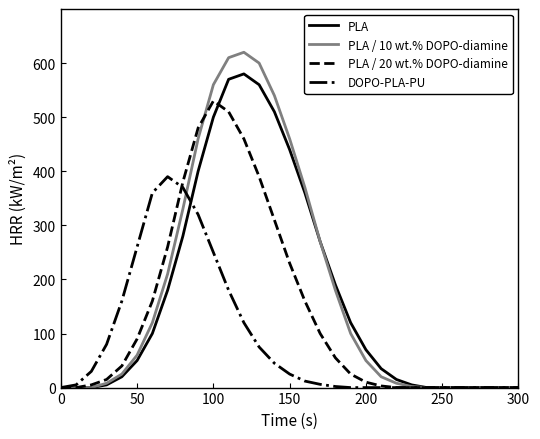

True or false: PLA and PLA / 20 wt.% DOPO-diamine intersect in this chart.

True